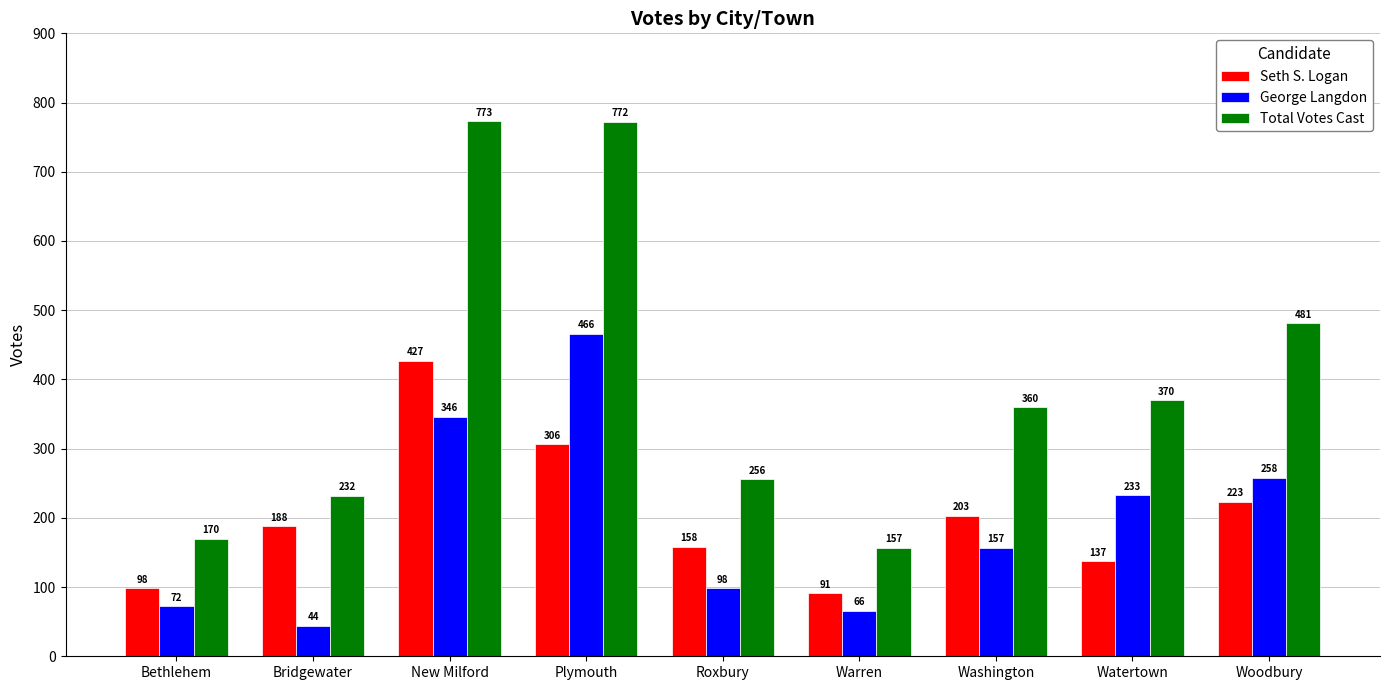

What is the sum of all Total Votes Cast values?

3571